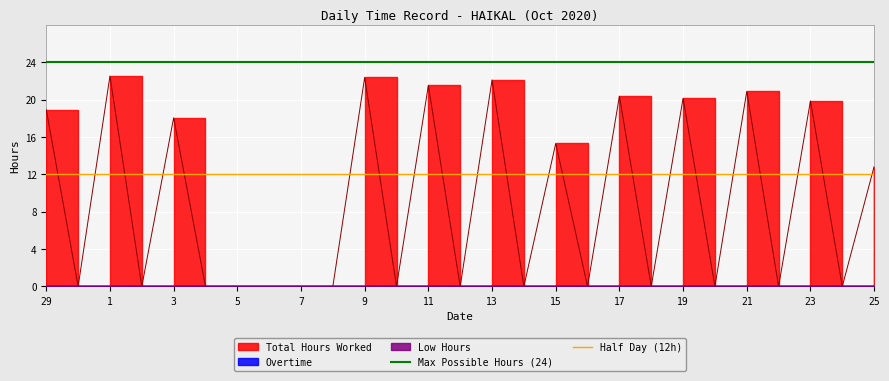

Is the value of Max Possible Hours (24) at 29 greater than the value of Half Day (12h) at 29?

Yes